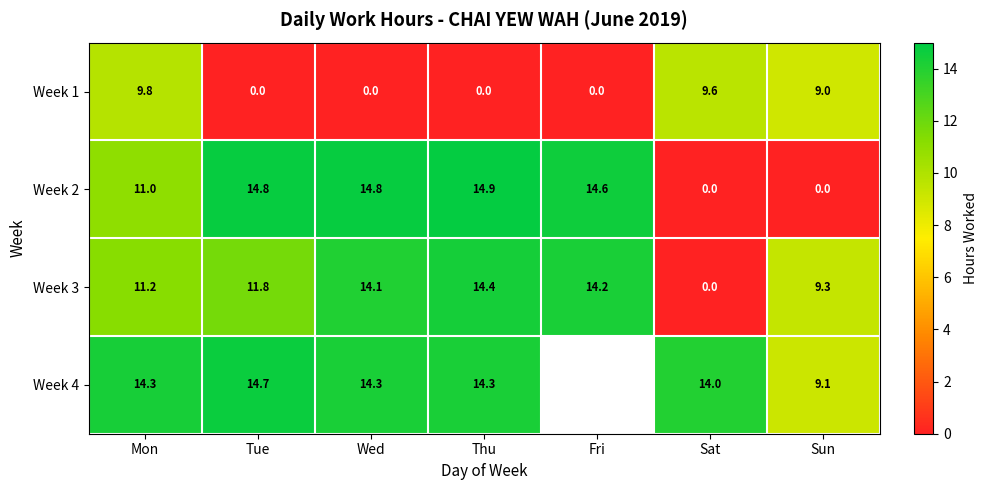

At which label does Week 2 first exceed 14?

Tue